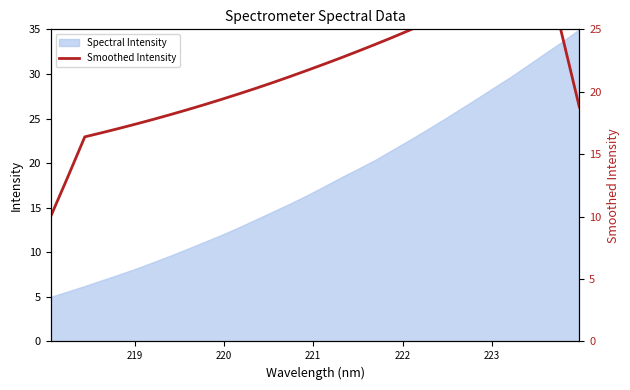

What is the sum of all values?

693.4